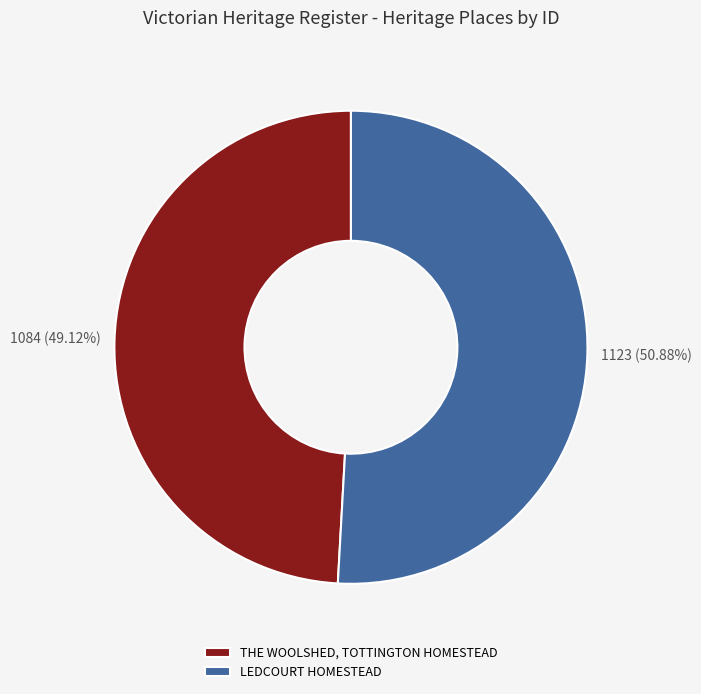

How many slices are in this pie chart?

2